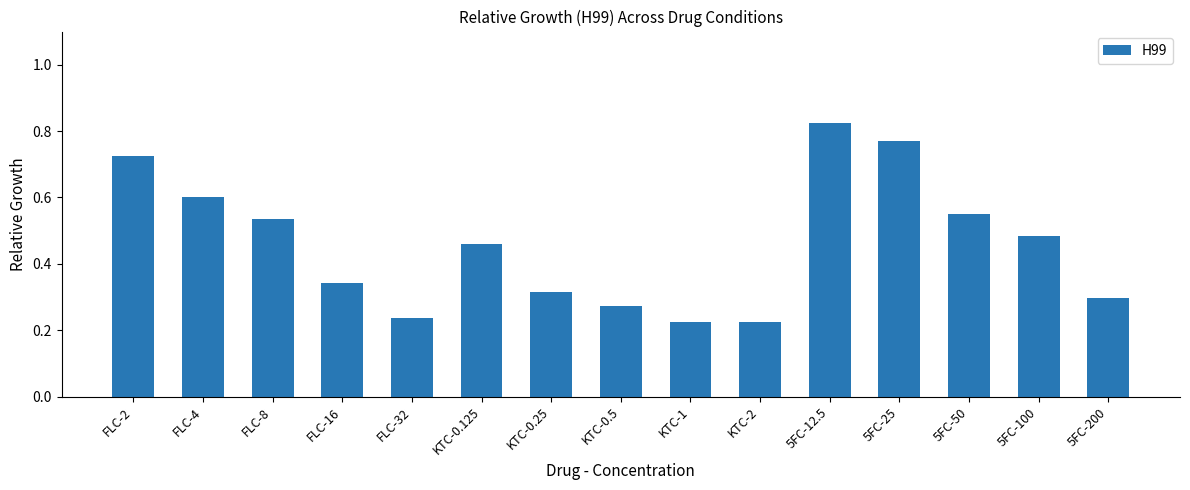

Which category has the highest value across all series?

5FC-12.5